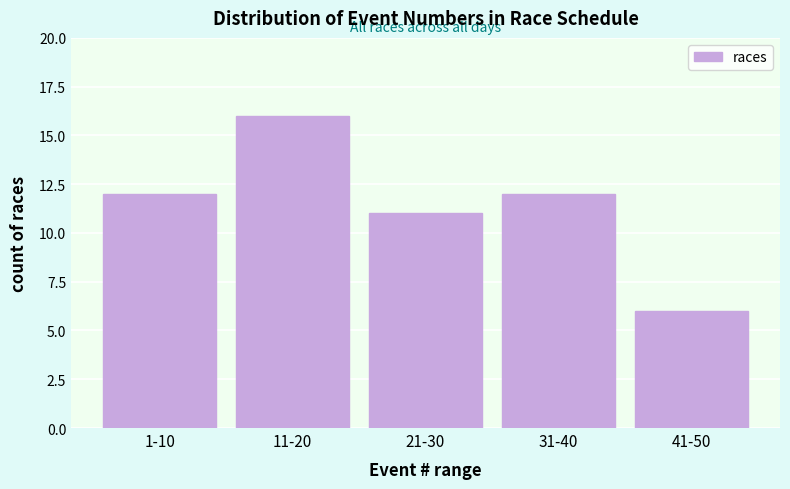

Reading left to right, what are all the values shown in this chart?

1-10=12	11-20=16	21-30=11	31-40=12	41-50=6